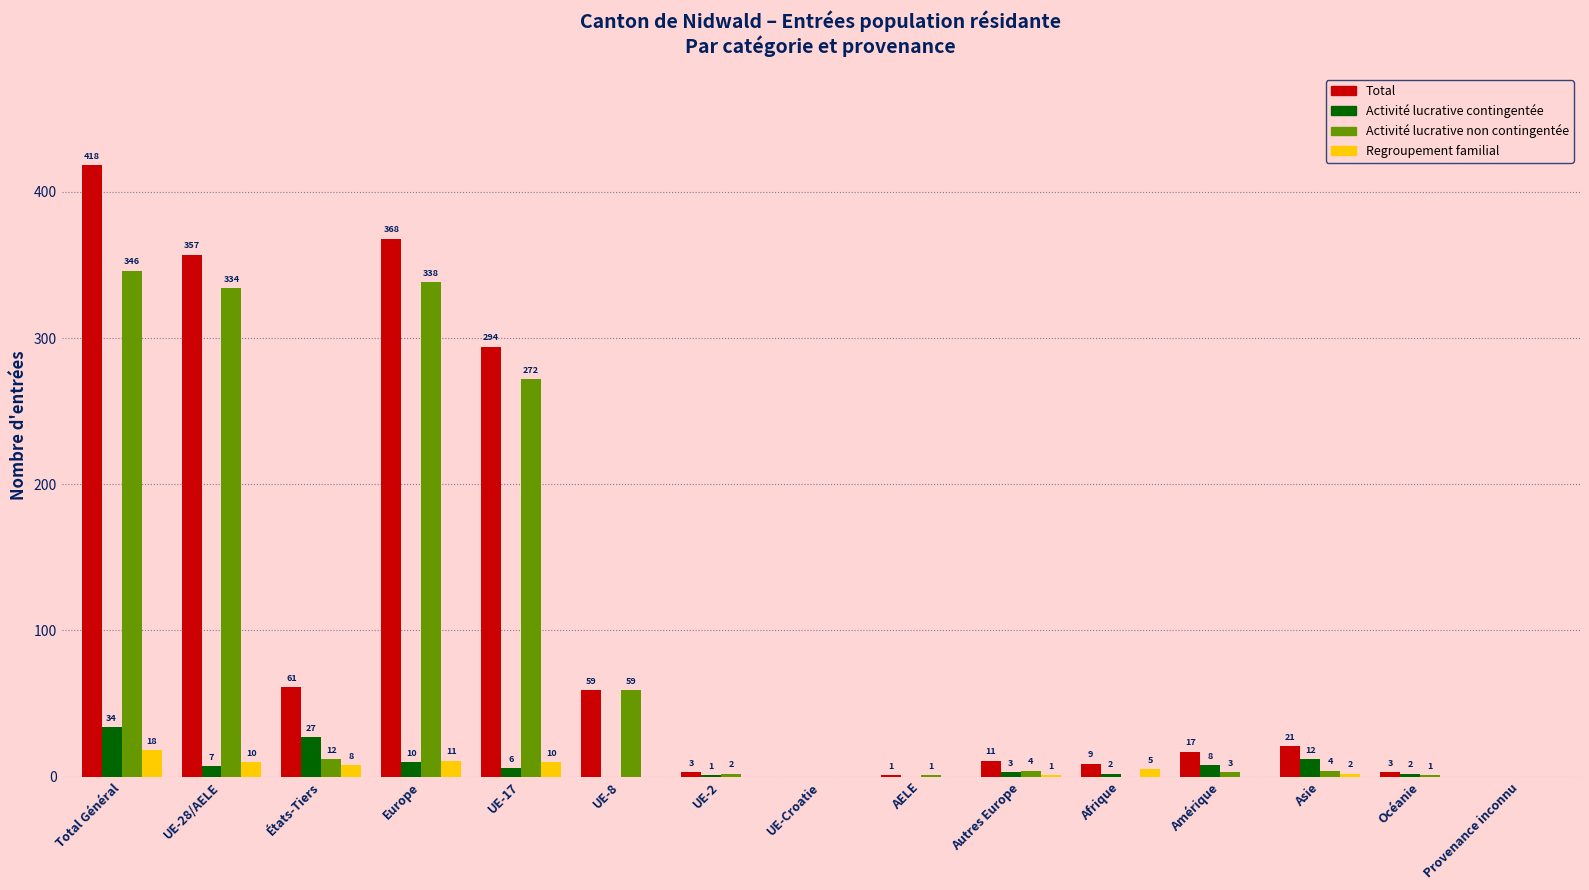

Reading right to left, what are all the values shown in this chart?

Total: Provenance inconnu=0	Océanie=3	Asie=21	Amérique=17	Afrique=9	Autres Europe=11	AELE=1	UE-Croatie=0	UE-2=3	UE-8=59	UE-17=294	Europe=368	États-Tiers=61	UE-28/AELE=357	Total Général=418
Activité lucrative contingentée: Provenance inconnu=0	Océanie=2	Asie=12	Amérique=8	Afrique=2	Autres Europe=3	AELE=0	UE-Croatie=0	UE-2=1	UE-8=0	UE-17=6	Europe=10	États-Tiers=27	UE-28/AELE=7	Total Général=34
Activité lucrative non contingentée: Provenance inconnu=0	Océanie=1	Asie=4	Amérique=3	Afrique=0	Autres Europe=4	AELE=1	UE-Croatie=0	UE-2=2	UE-8=59	UE-17=272	Europe=338	États-Tiers=12	UE-28/AELE=334	Total Général=346
Regroupement familial: Provenance inconnu=0	Océanie=0	Asie=2	Amérique=0	Afrique=5	Autres Europe=1	AELE=0	UE-Croatie=0	UE-2=0	UE-8=0	UE-17=10	Europe=11	États-Tiers=8	UE-28/AELE=10	Total Général=18